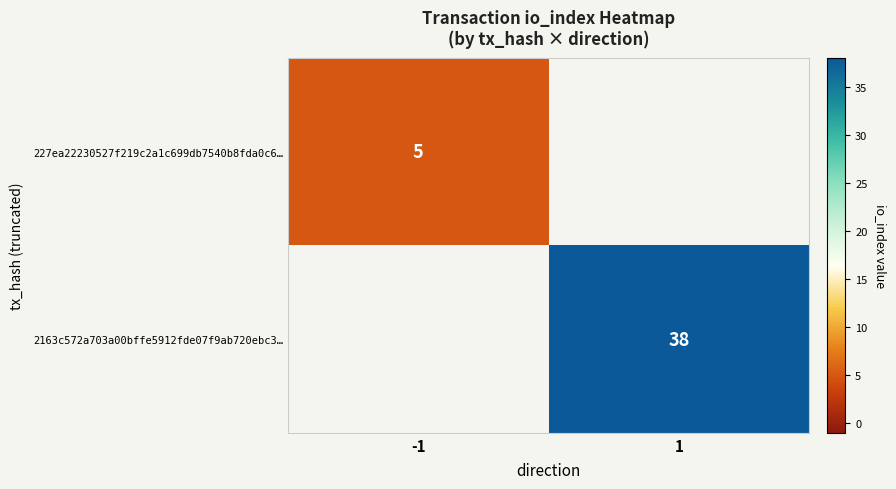

The 2163c572a703a00bffe5912fde07f9ab720ebc3… series shows 58 at 1. True or false?

False